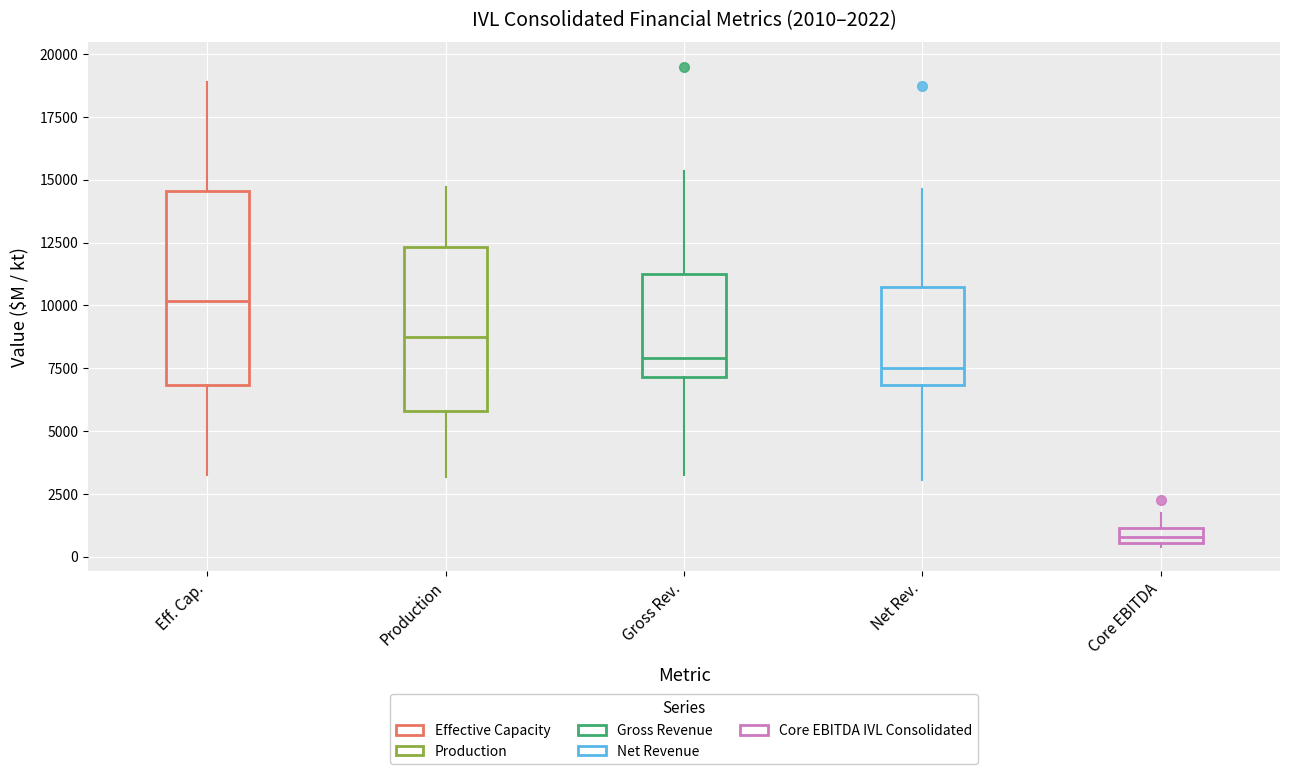

Which box is the tallest, from its lower edge to its upper edge?

Eff. Cap.